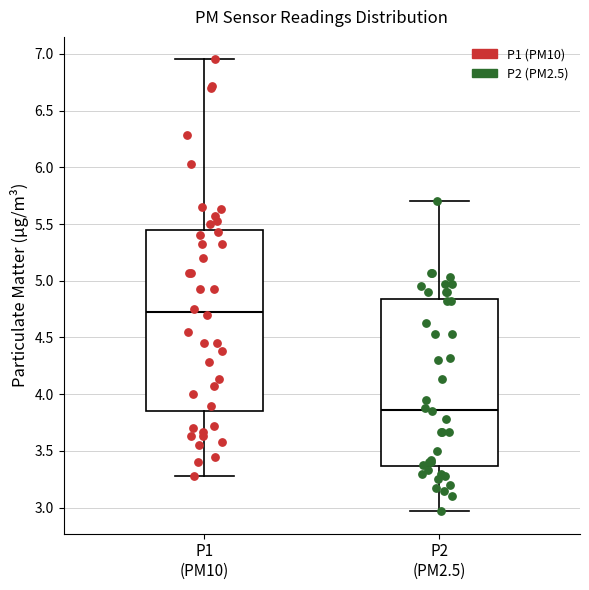

Which box has the highest median line?

P1 (PM10)